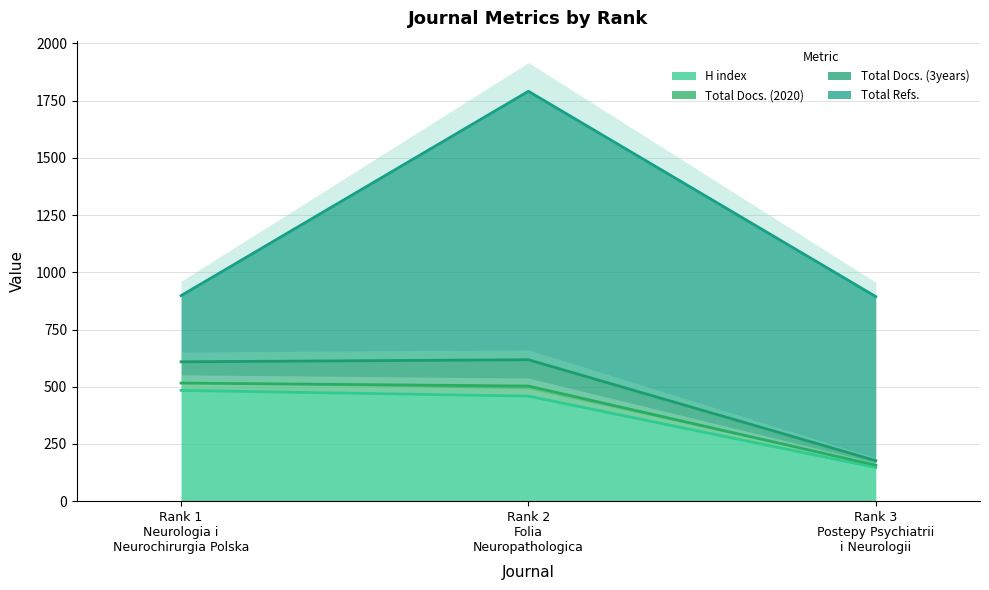

At which label is Total Refs. closest to 731?

Rank 3
Postepy Psychiatrii
i Neurologii